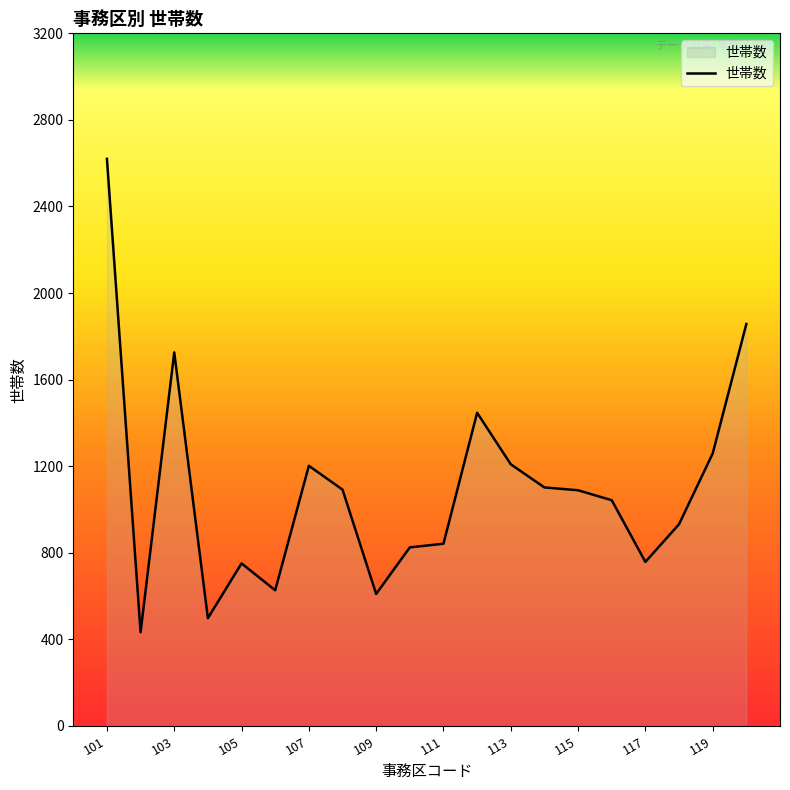

What is the difference between the maximum and minimum values?

2187